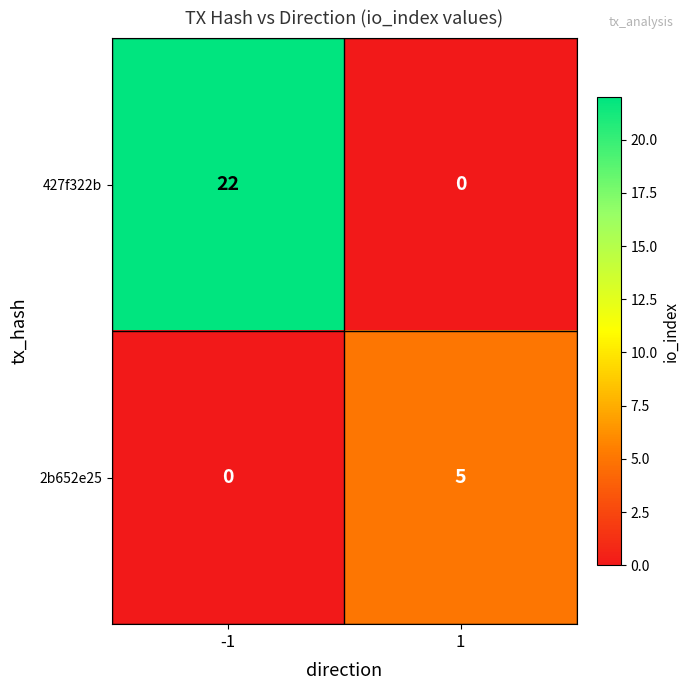

Is it true that 2b652e25 equals 0 at -1?

True